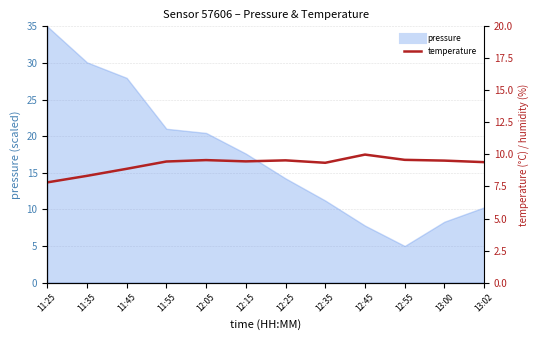

What is the value of the 9th point from the left?

10.0